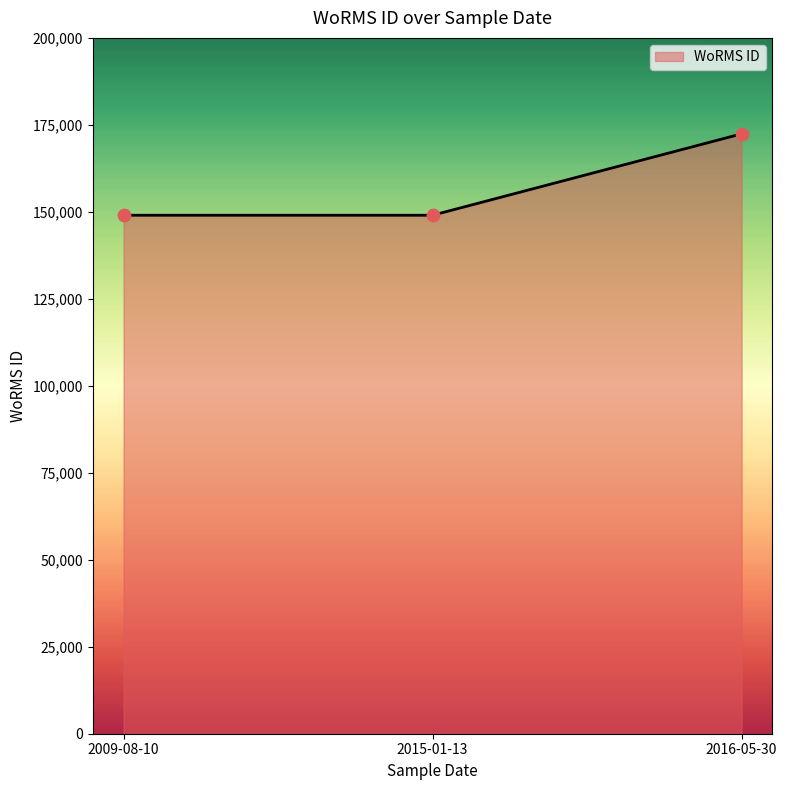

What is the ratio of the value at 2016-05-30 to the value at 2009-08-10?

1.2